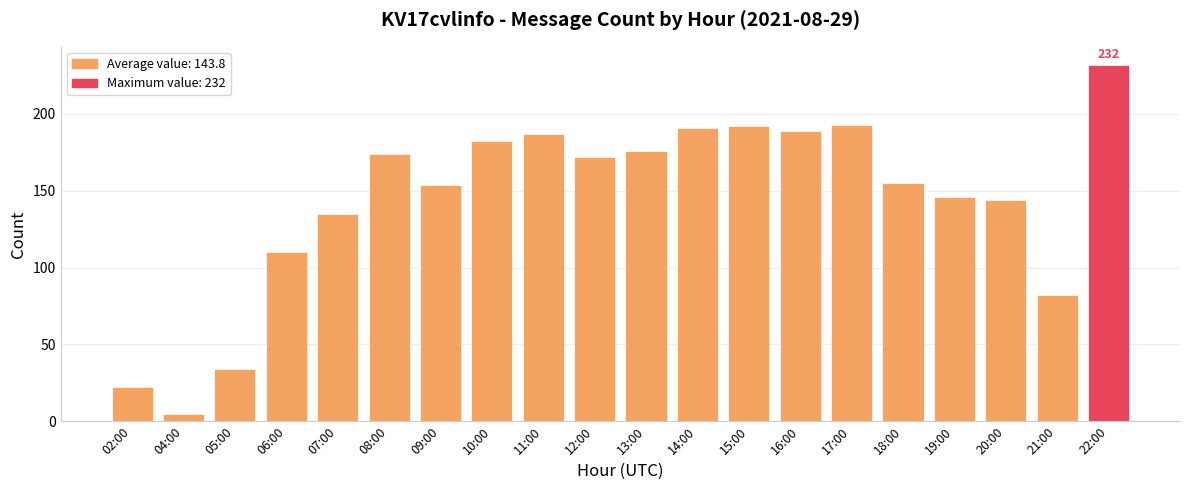

What is the difference between the maximum and second lowest values?

210